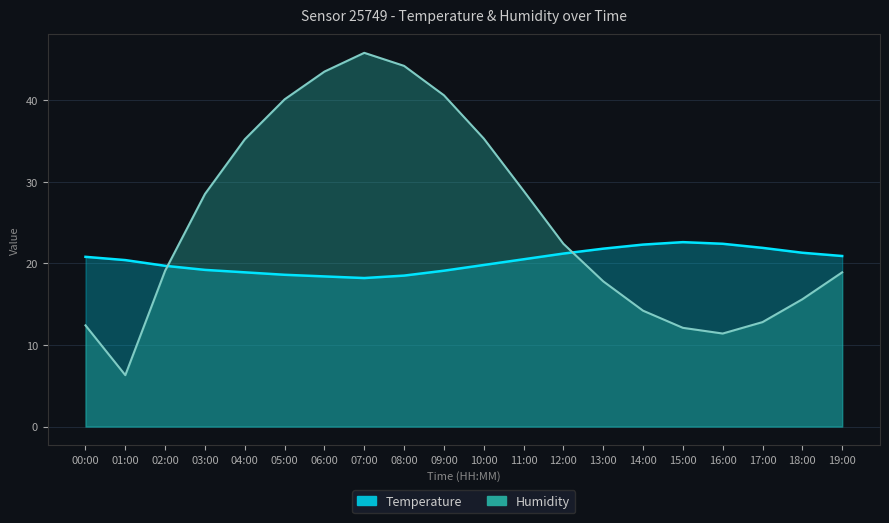

Reading left to right, list all the values displayed in this chart.

Temperature: 20.8	20.4	19.7	19.2	18.9	18.6	18.4	18.2	18.5	19.1	19.8	20.5	21.2	21.8	22.3	22.6	22.4	21.9	21.3	20.9
Humidity: 12.4	6.3	19.1	28.5	35.2	40.1	43.5	45.8	44.2	40.6	35.3	28.9	22.4	17.8	14.2	12.1	11.4	12.8	15.6	18.9